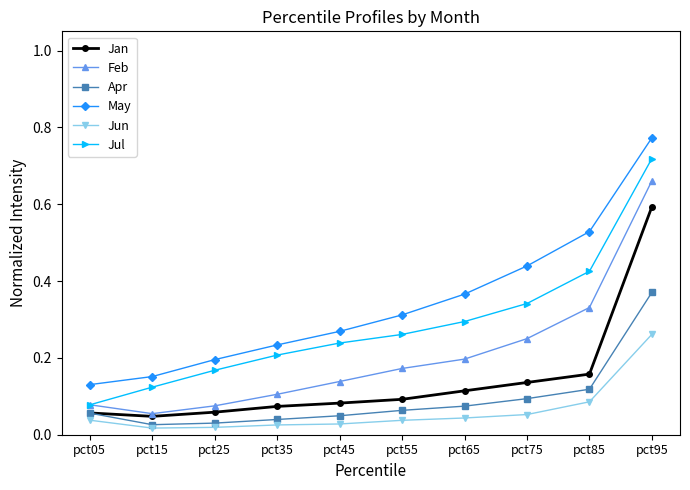

Which series has the widest spread of values?

May